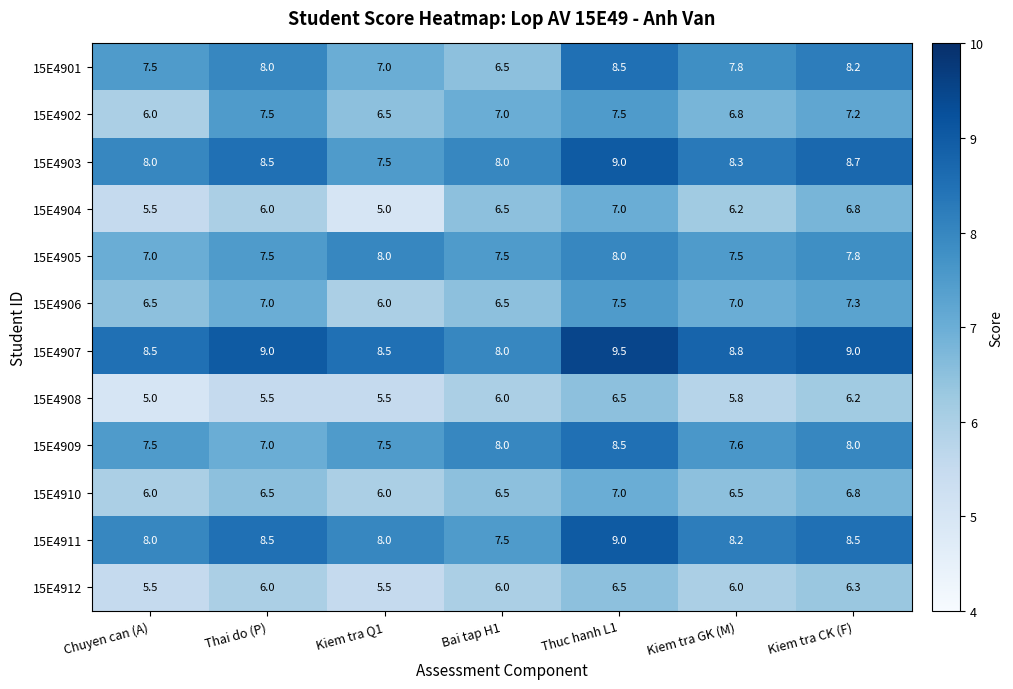

What is the average value of the 15E4901 series?

7.6